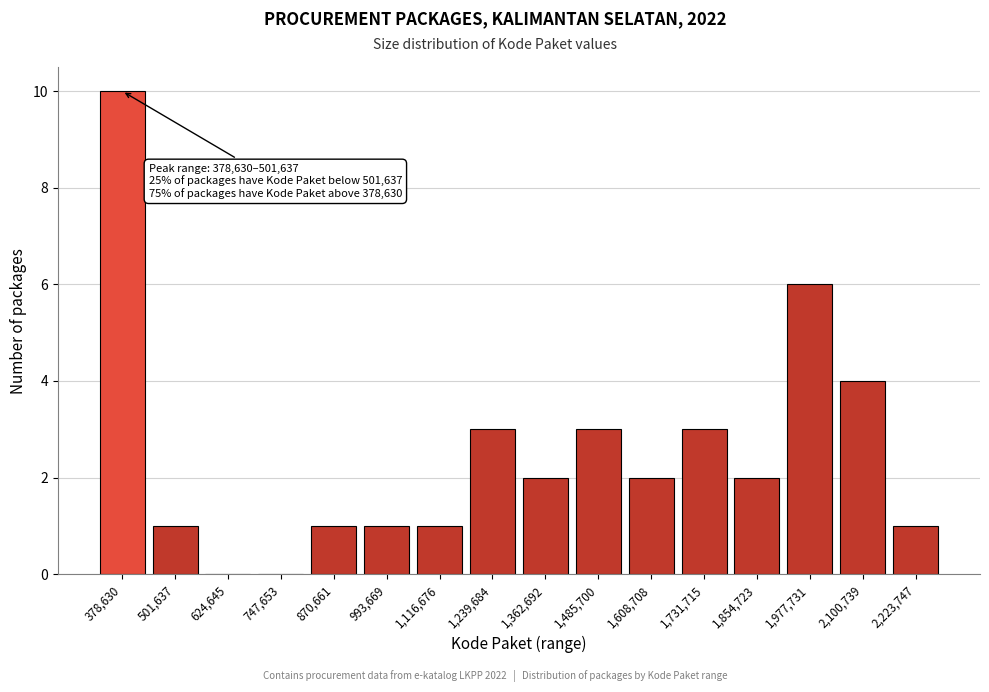

Reading left to right, list all the values displayed in this chart.

378,630=10	501,637=1	624,645=0	747,653=0	870,661=1	993,669=1	1,116,676=1	1,239,684=3	1,362,692=2	1,485,700=3	1,608,708=2	1,731,715=3	1,854,723=2	1,977,731=6	2,100,739=4	2,223,747=1